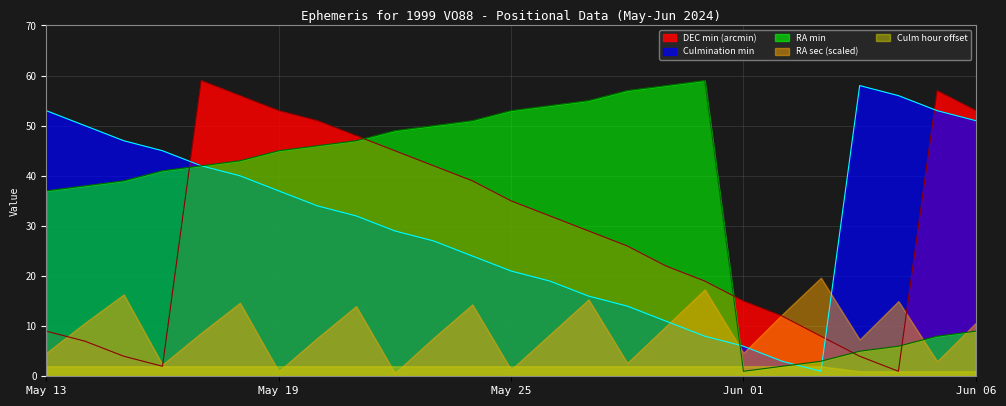

How many distinct data groups are displayed?

5